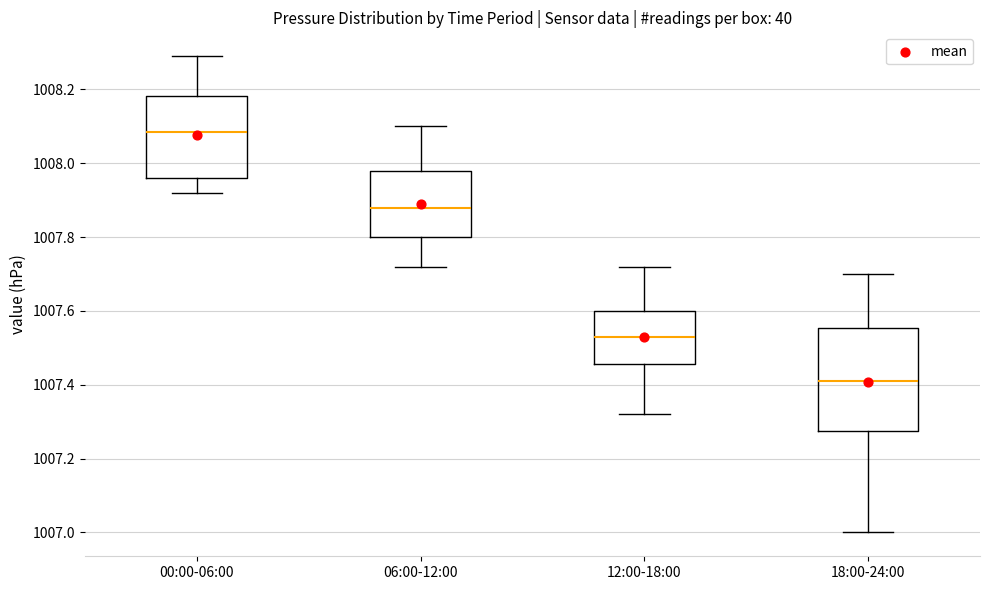

Reading left to right, transcribe this box plot: for each box, give where its median line is, the range the box spans, and where its two whiskers end, as read against the y-axis. The values are not printed on the chart, so give them approximately, as read against the axis.

00:00-06:00: median 1008.08, box 1007.96 to 1008.18, whiskers 1007.92 to 1008.30
06:00-12:00: median 1007.88, box 1007.80 to 1007.98, whiskers 1007.72 to 1008.10
12:00-18:00: median 1007.54, box 1007.46 to 1007.60, whiskers 1007.32 to 1007.72
18:00-24:00: median 1007.42, box 1007.28 to 1007.56, whiskers 1007.00 to 1007.70